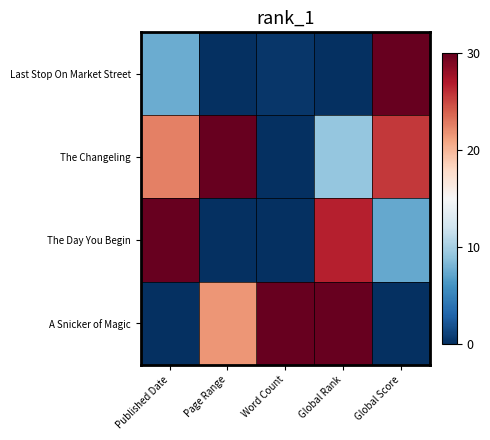

What is the maximum value shown in the chart?

30.0